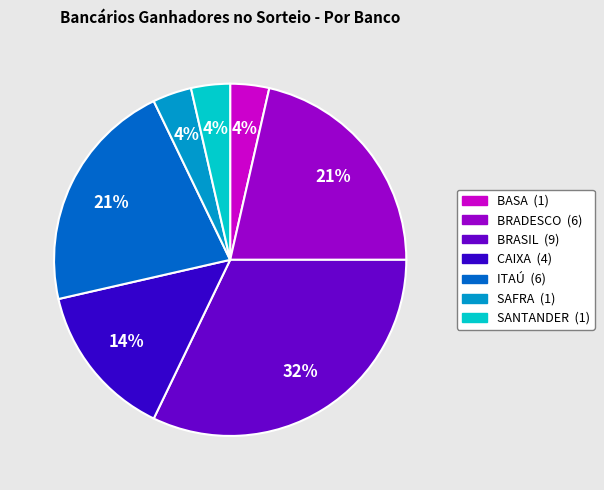

Combined, do CAIXA and BRASIL account for over 50%?

No